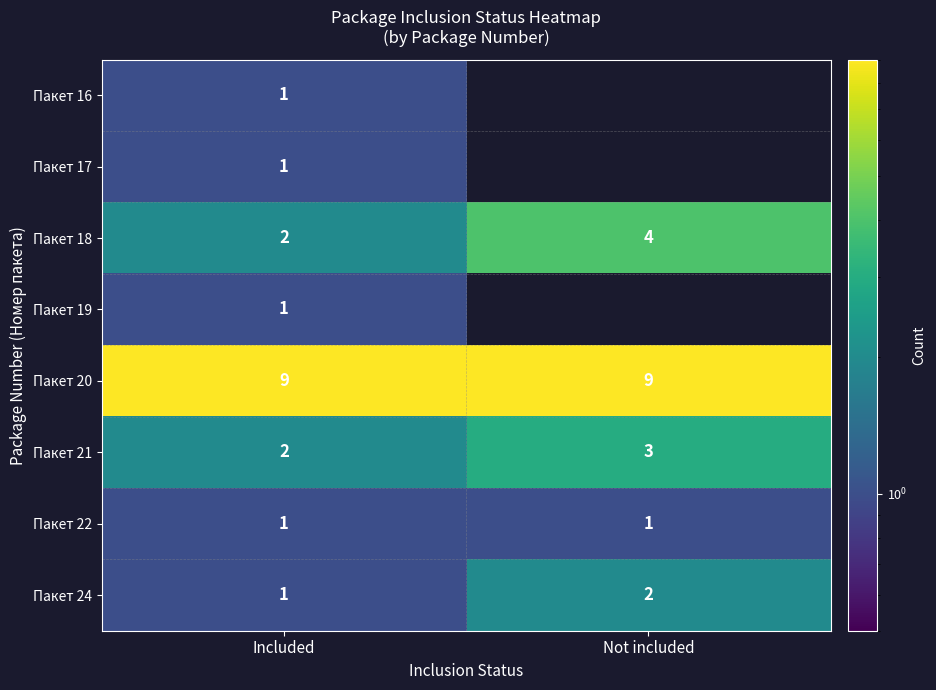

The value of Пакет 16 at Included is 2. True or false?

False